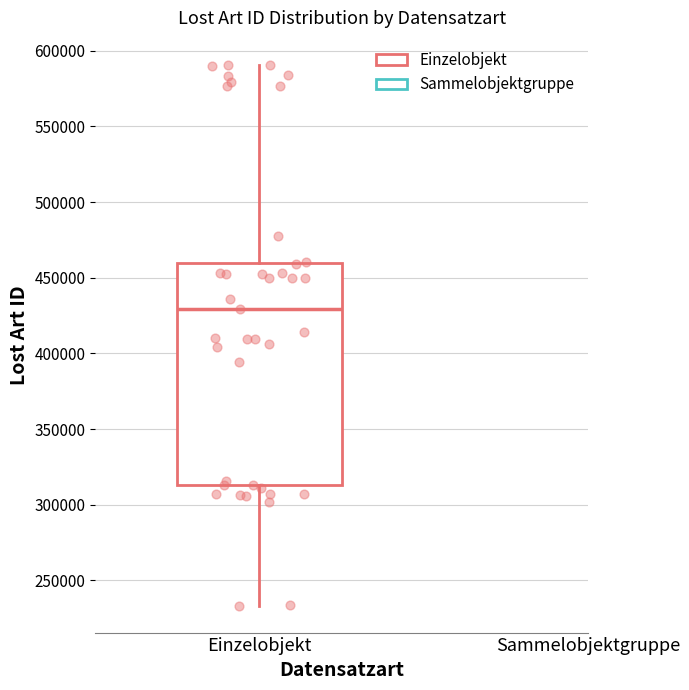

Where does the median line of the box for Einzelobjekt sit on the y-axis? The values are not printed on the chart, so give them approximately, as read against the axis.

430000